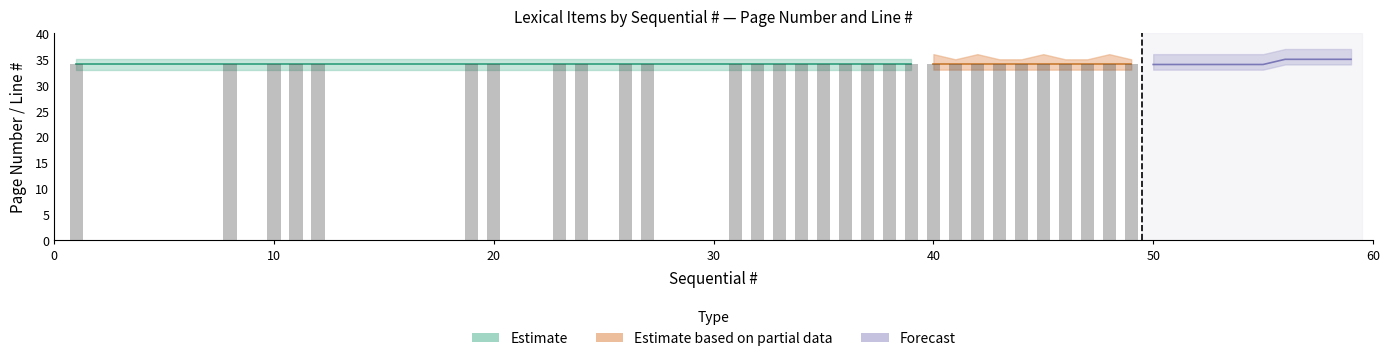

At which category is the sum across all series the highest?

1